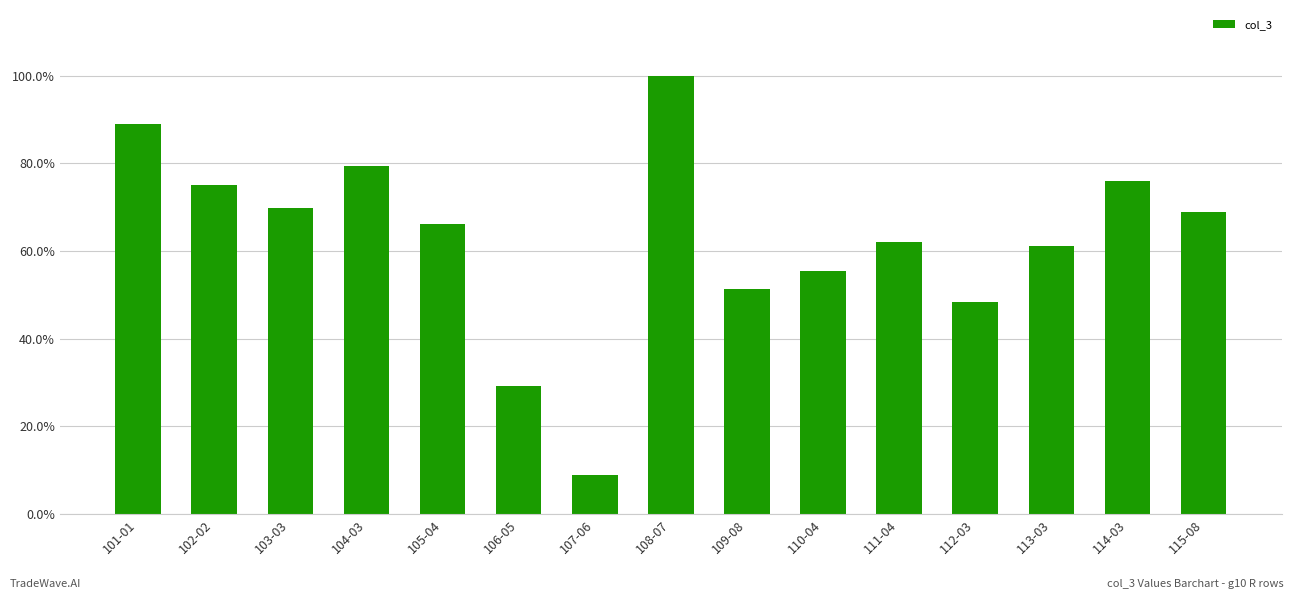

Is it true that the value at 102-02 is 0.8?

True